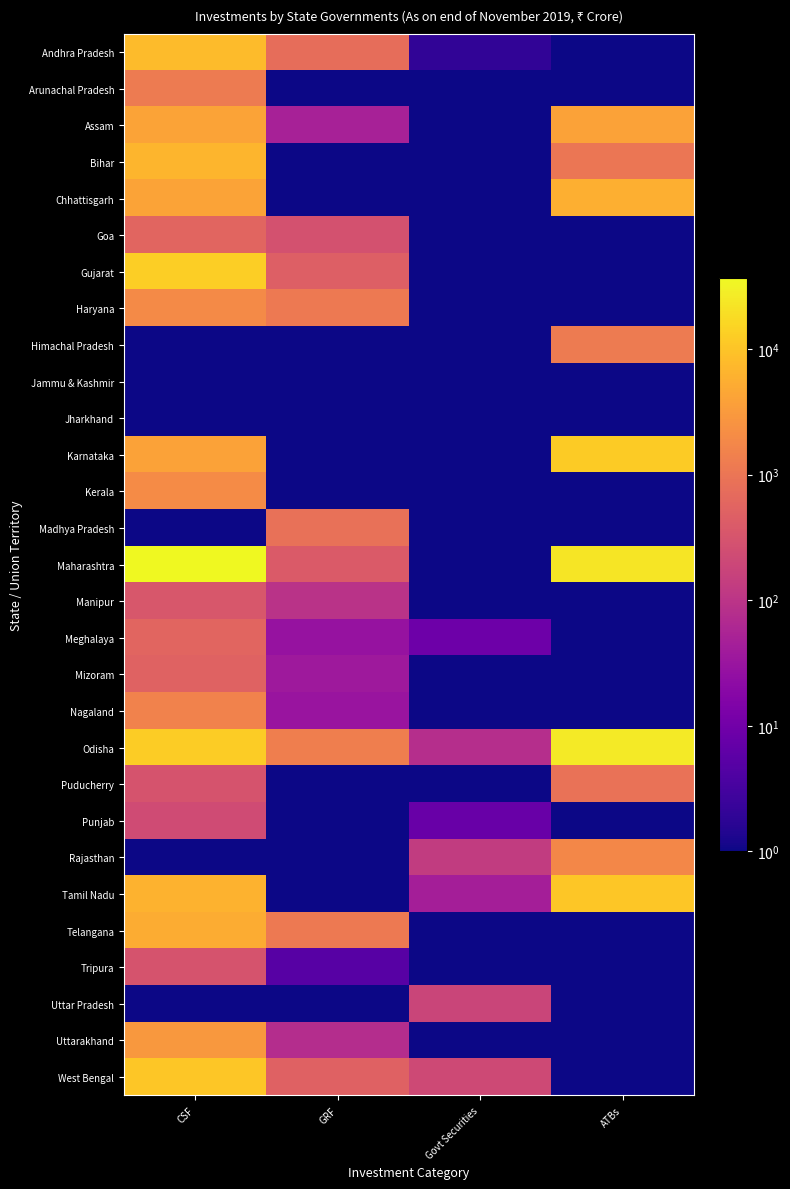

Which series has the largest total across all categories?

Maharashtra